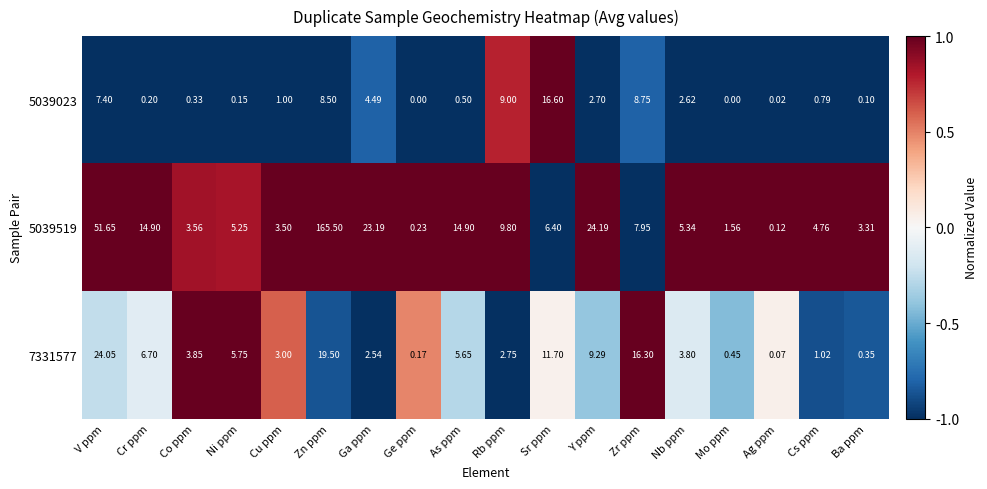

At which label does 5039519 first exceed 6?

V ppm